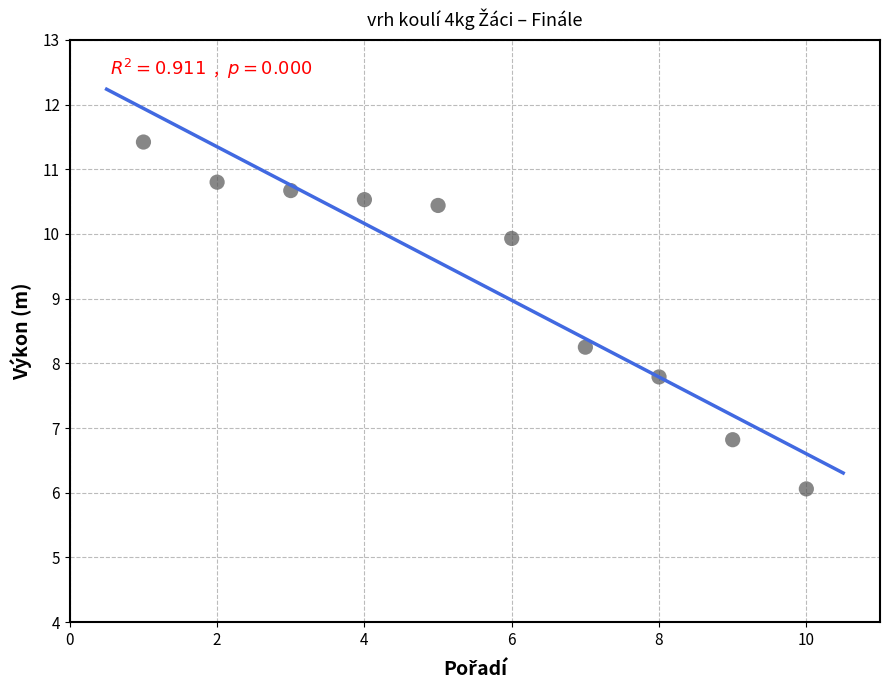

What is the range of Y values (max minus min)?

5.4